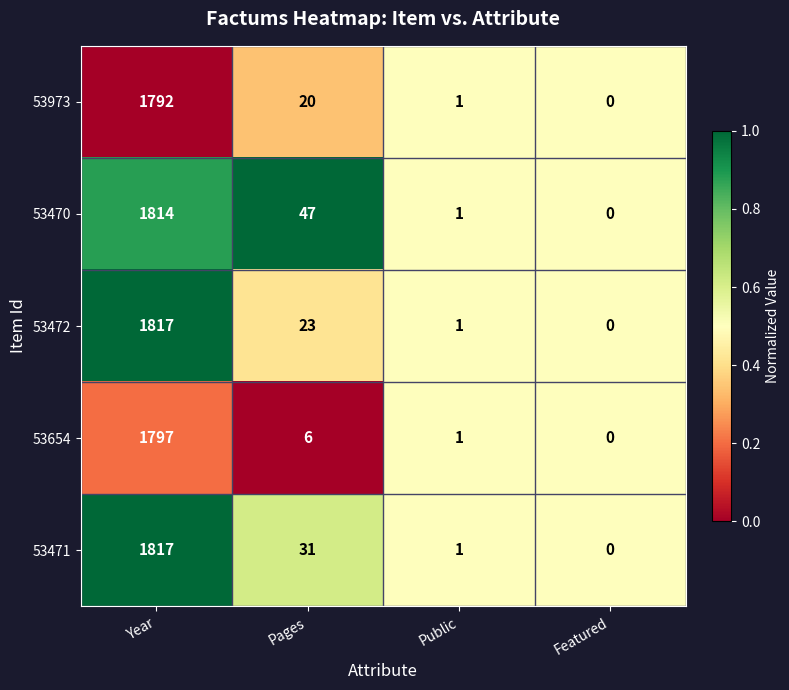

What is the greatest value displayed?

1817